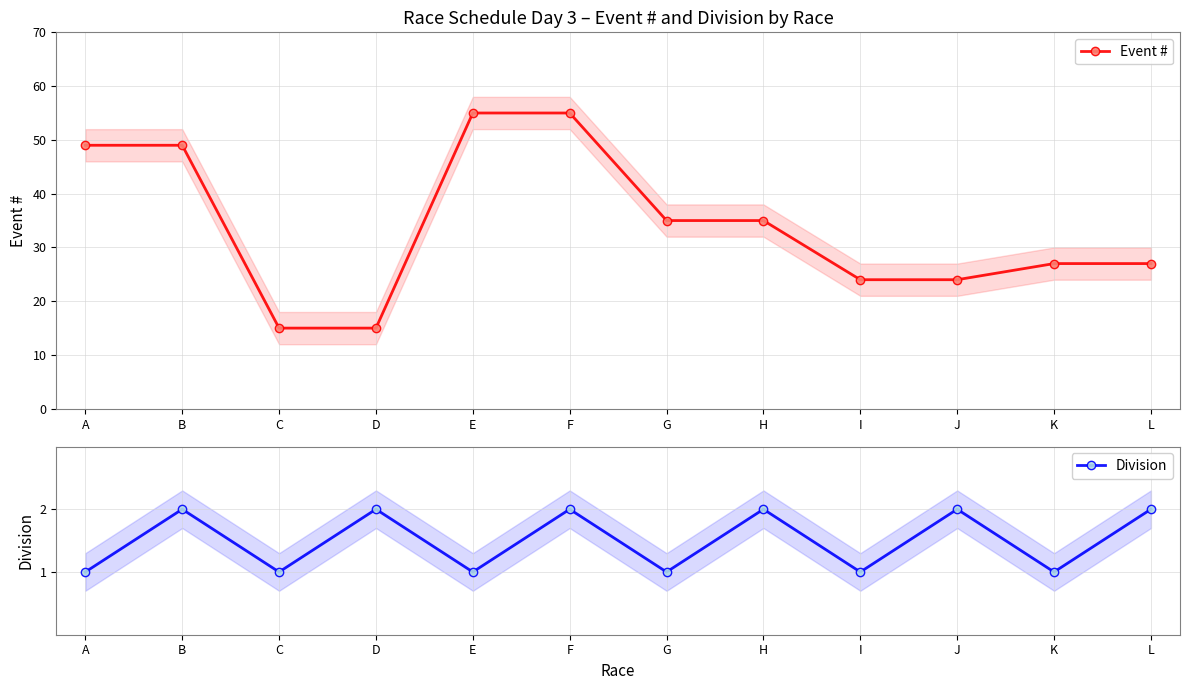

Between B and G, which series saw the biggest shift?

Event #